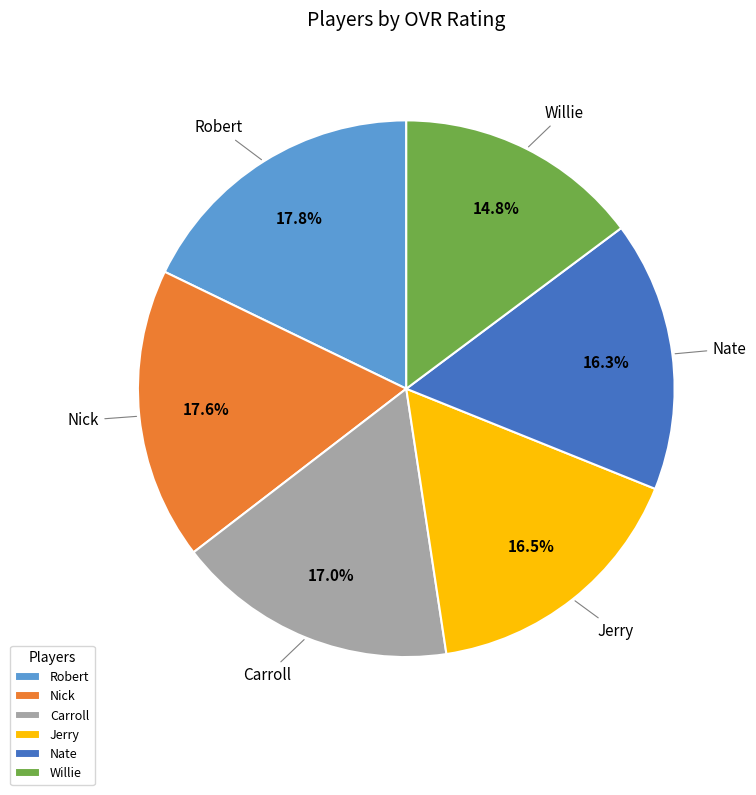

Approximately how many times larger is the value at Robert compared to Willie?

1.2